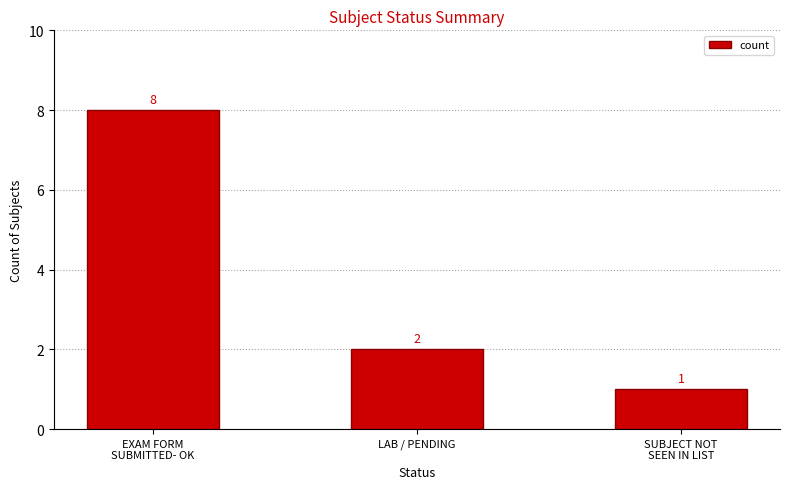

How many values are between 1 and 8?

3